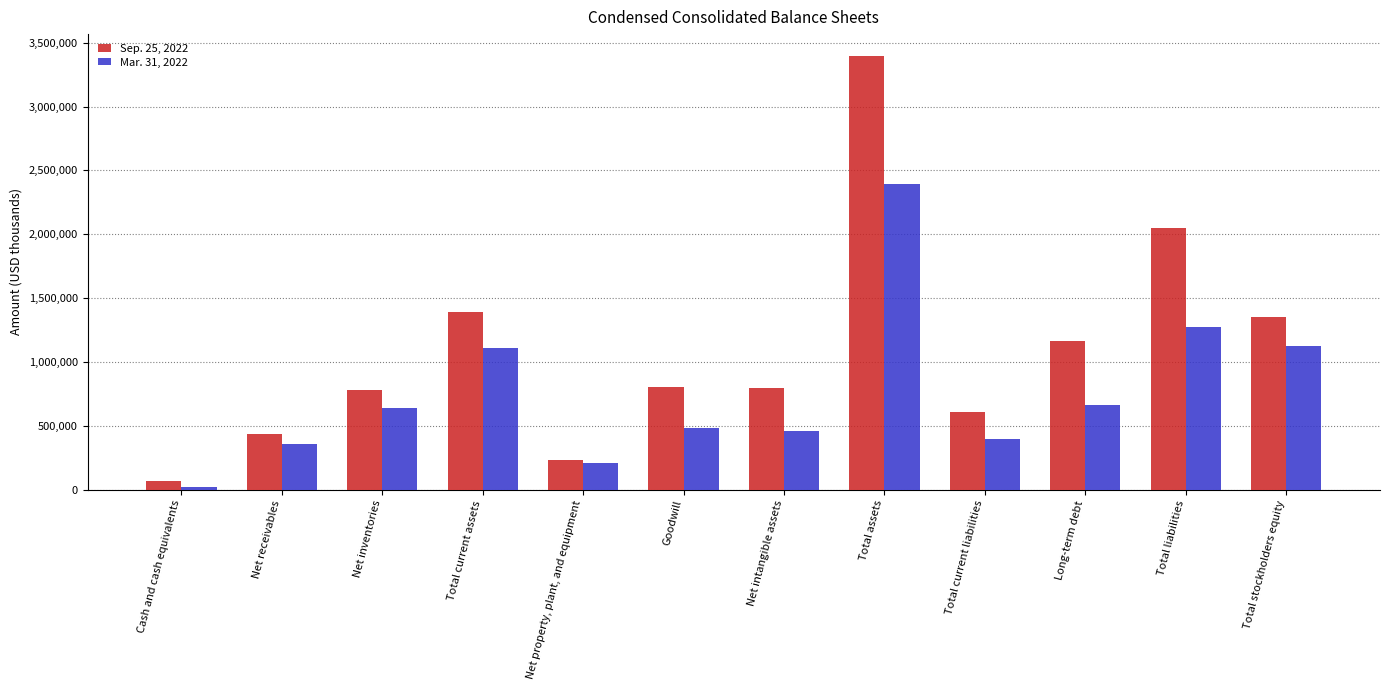

What is the value of the Mar. 31, 2022 bar at the 5th from the left?

211087